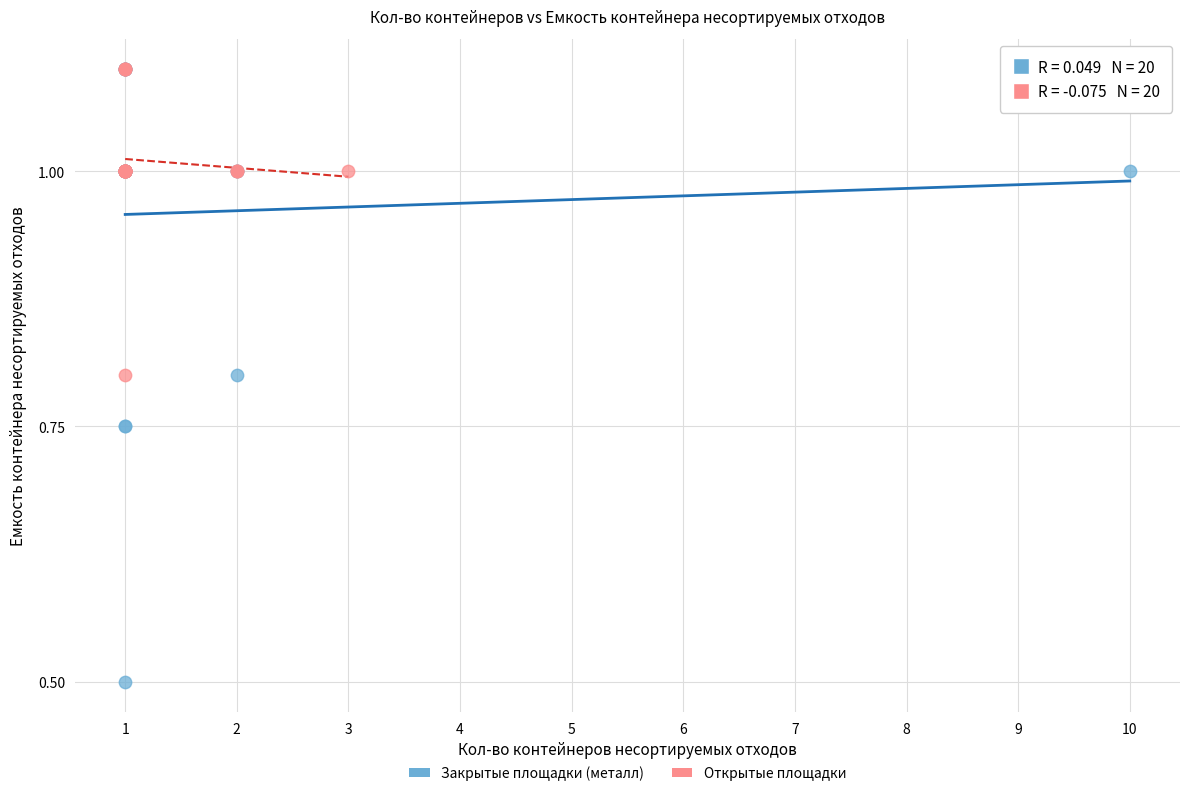

What are all the series names shown in the legend?

Закрытые площадки (металл), Открытые площадки